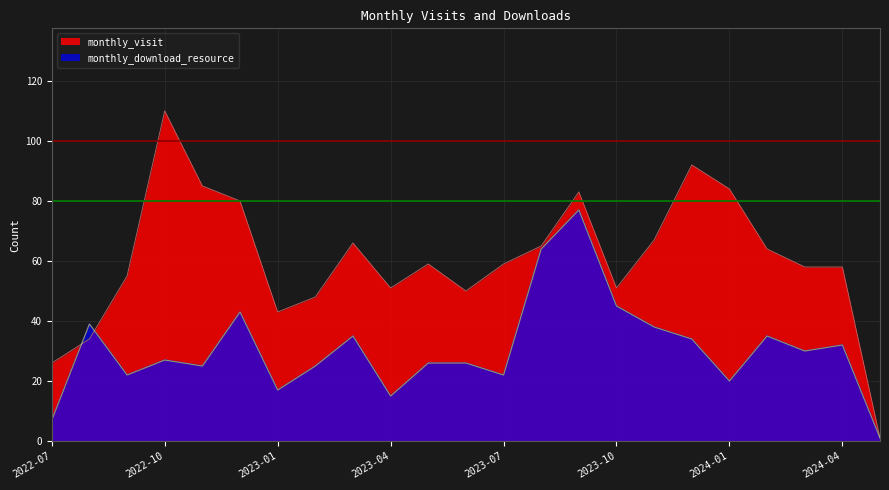

At which category is the sum across all series the highest?

2023-09